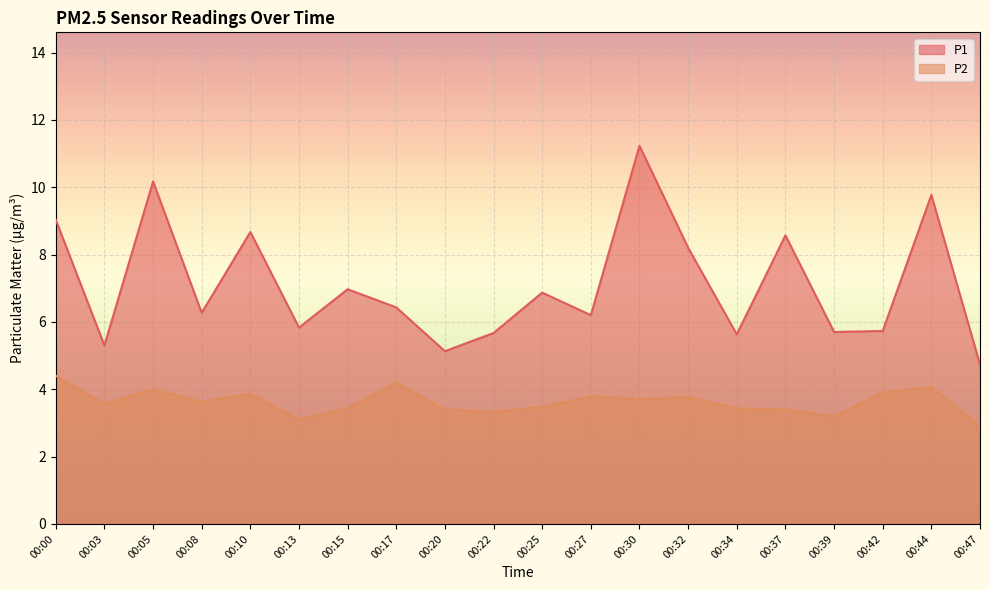

True or false: P1 and P2 intersect in this chart.

False